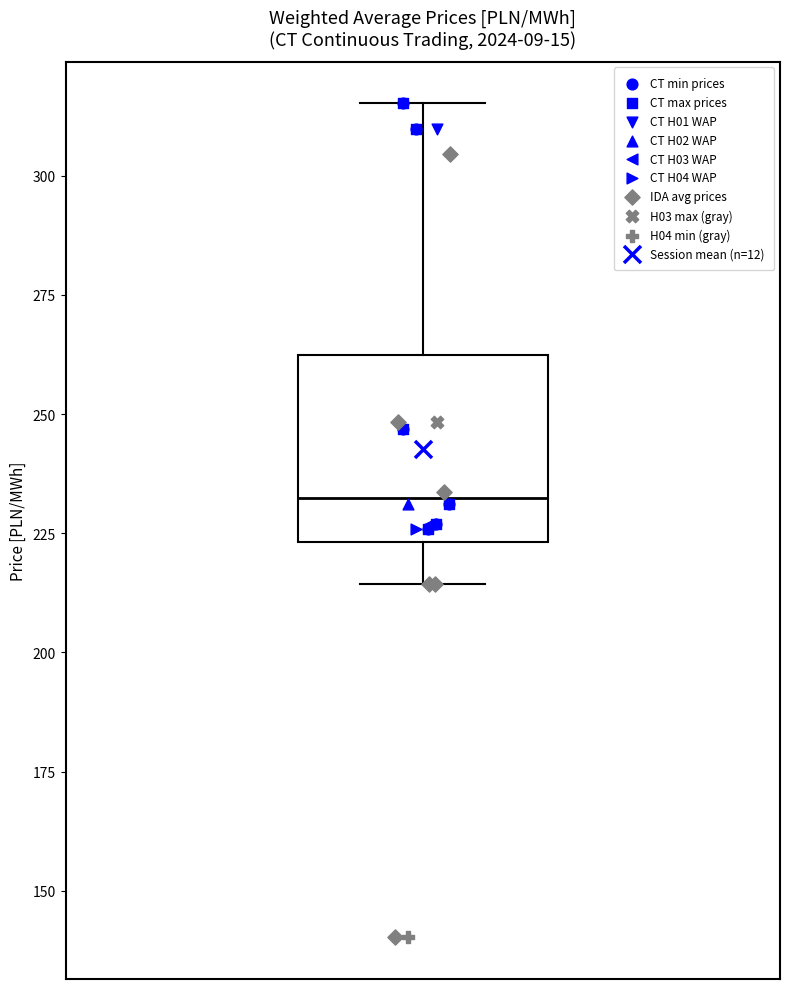

Where does the upper whisker of the box end on the y-axis? The values are not printed on the chart, so give them approximately, as read against the axis.

315